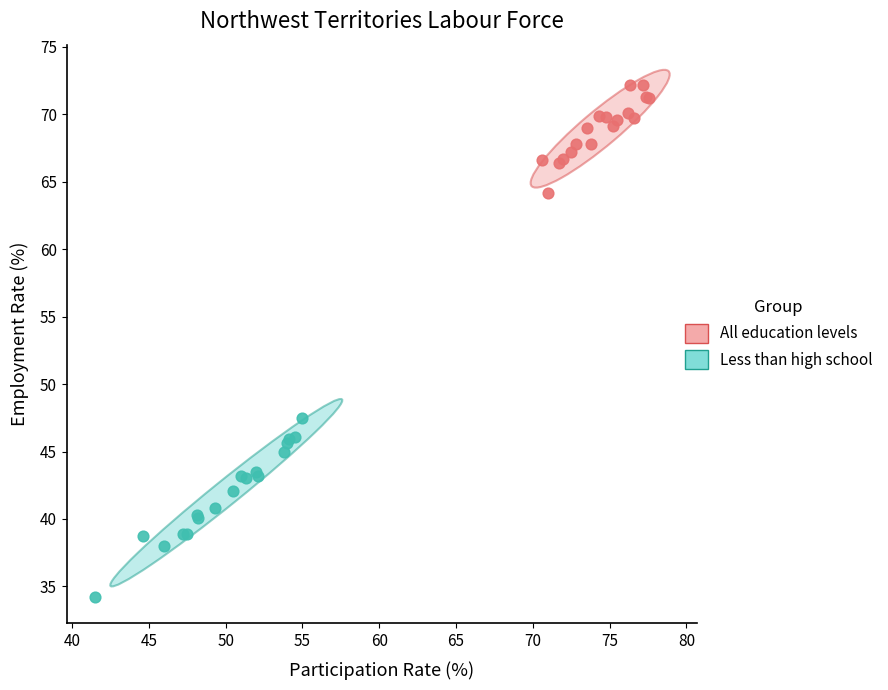

Which series contains the lowest Y value?

Less than high school